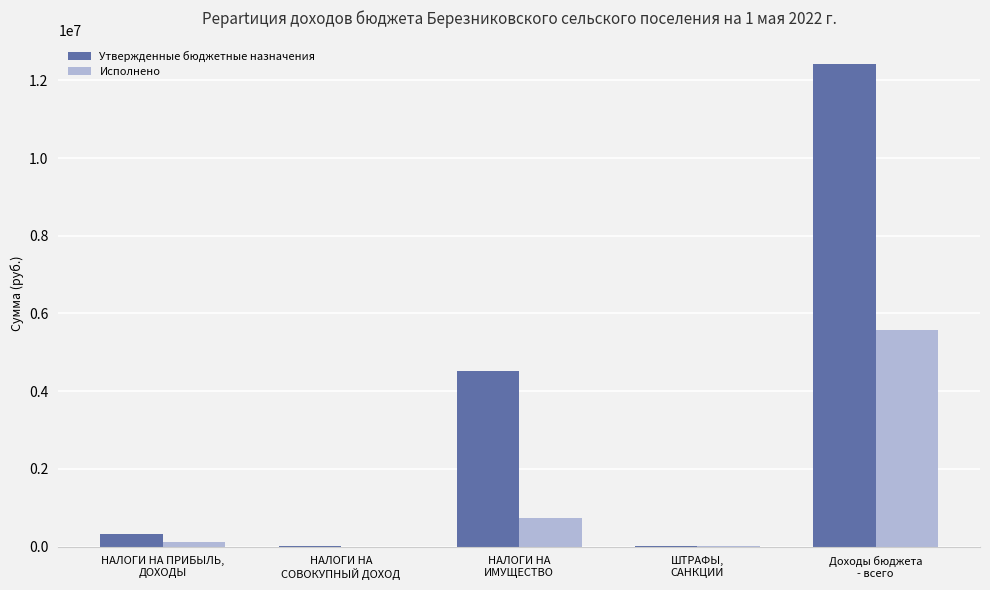

How many groups of bars are there?

5